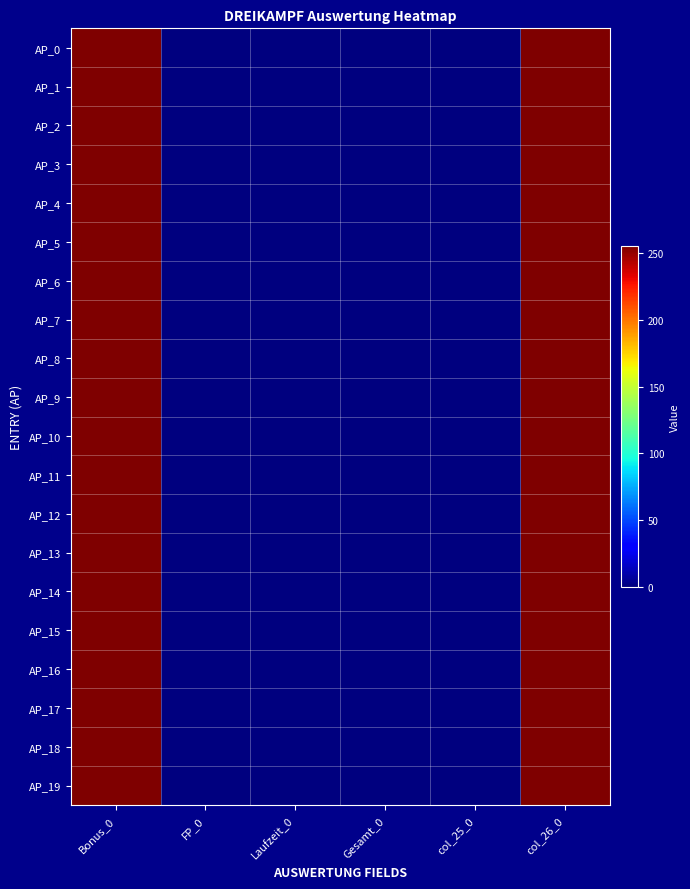

At how many categories does at least one series exceed 64?

2